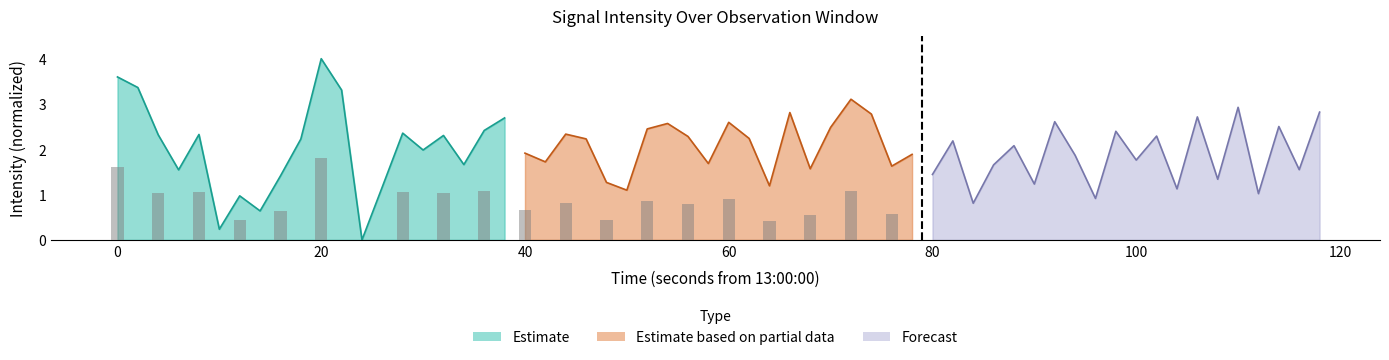

True or false: Forecast has a value of 0.5 at 120.

False